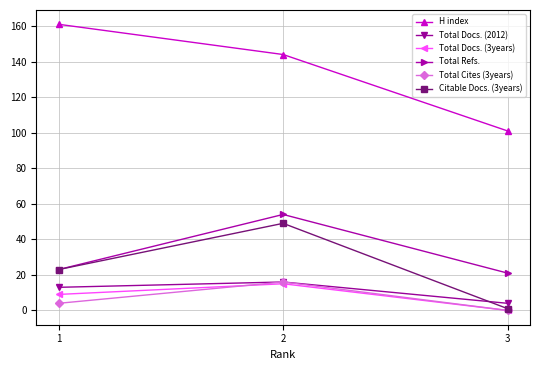

True or false: H index has a value of 86 at 2.

False